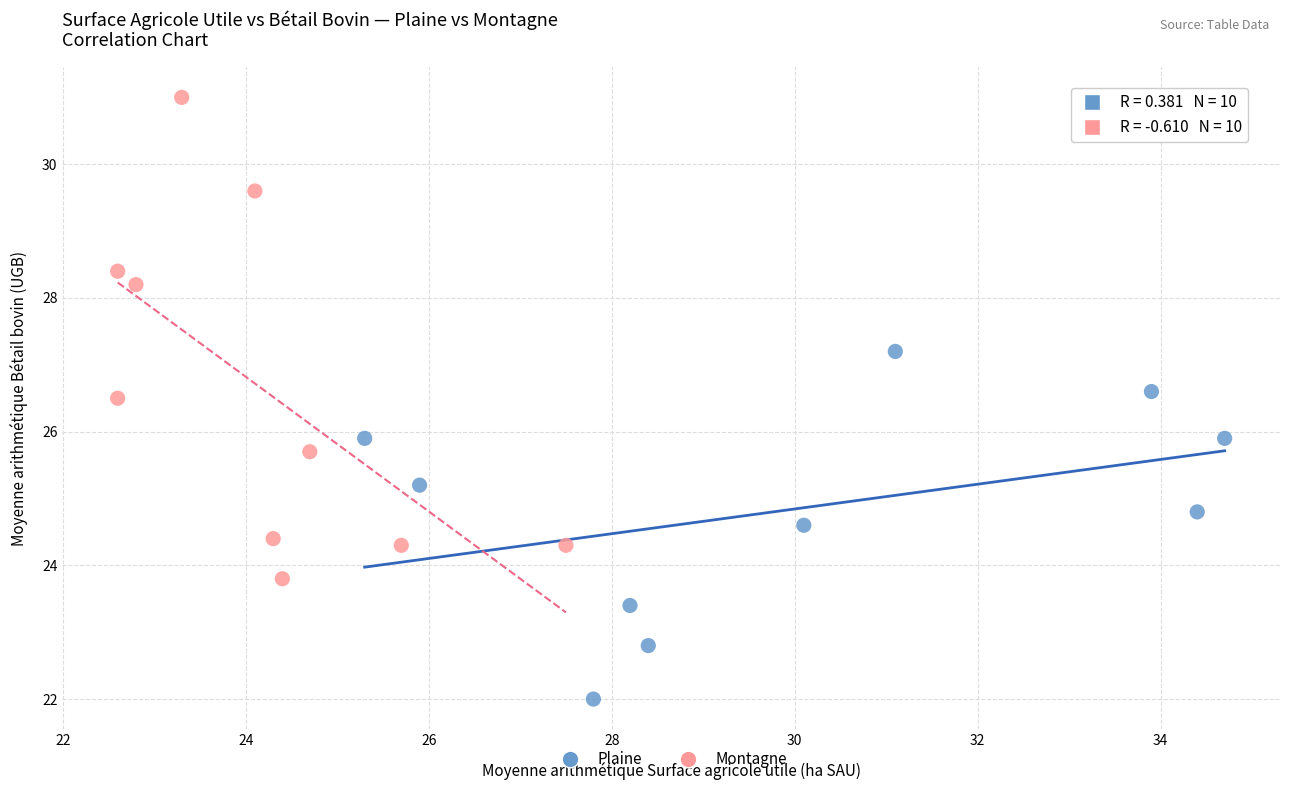

Which series contains the lowest Y value?

Plaine